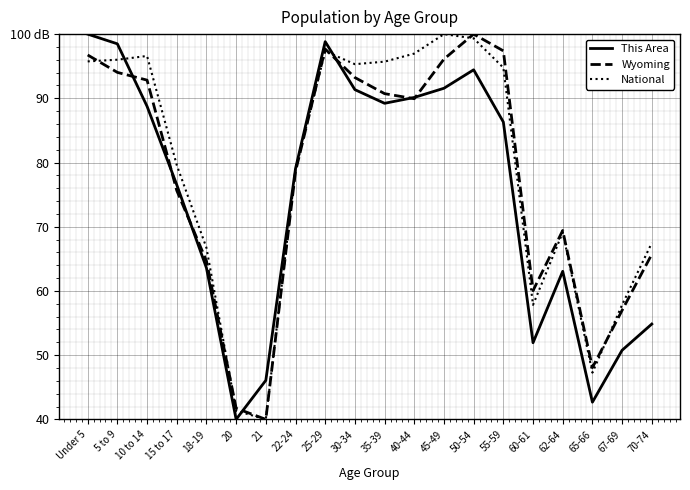

Does the chart have visible grid lines?

Yes